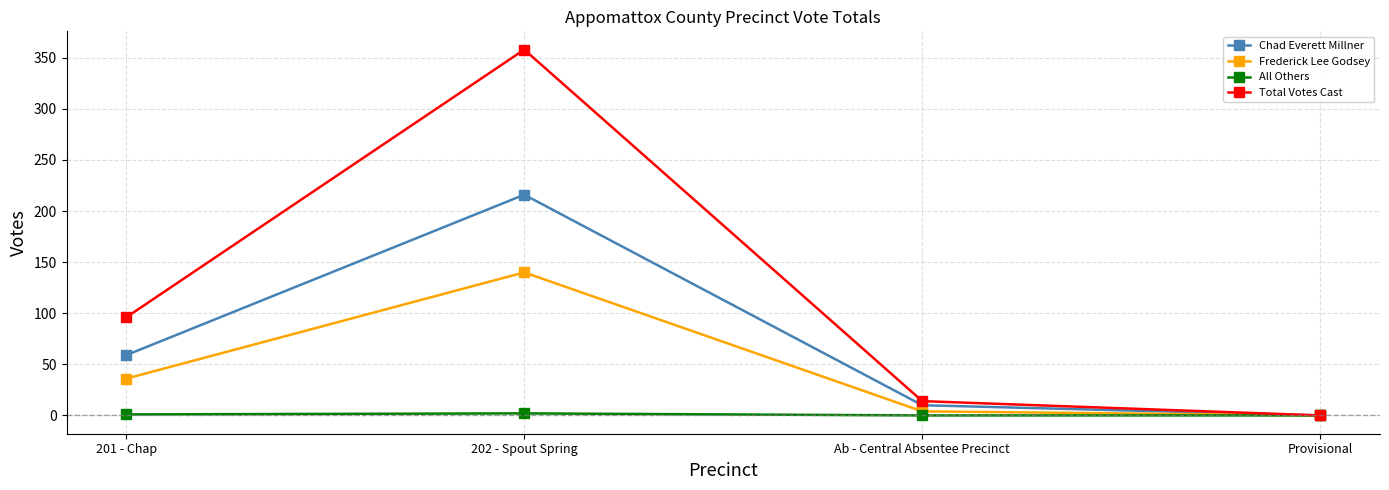

Which series changed the most between 202 - Spout Spring and Provisional?

Total Votes Cast